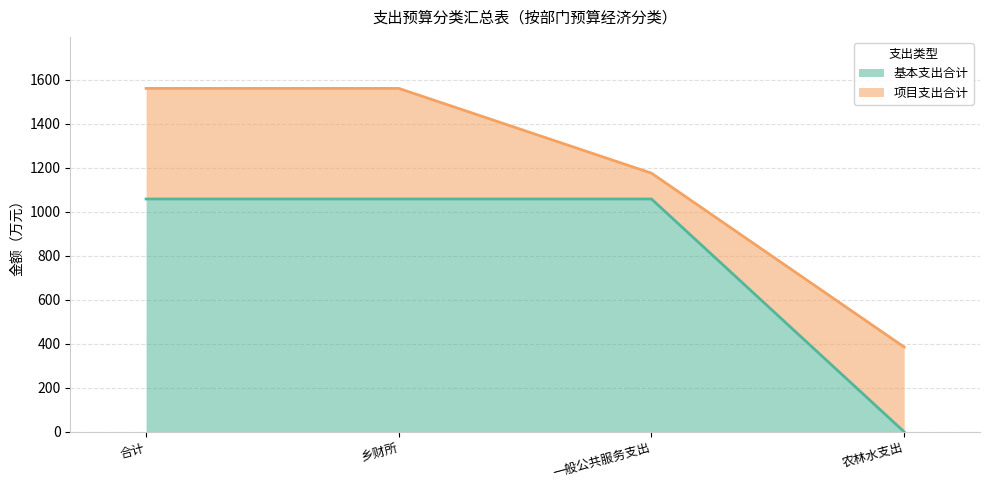

What is the label of the 2nd point from the left?

乡财所